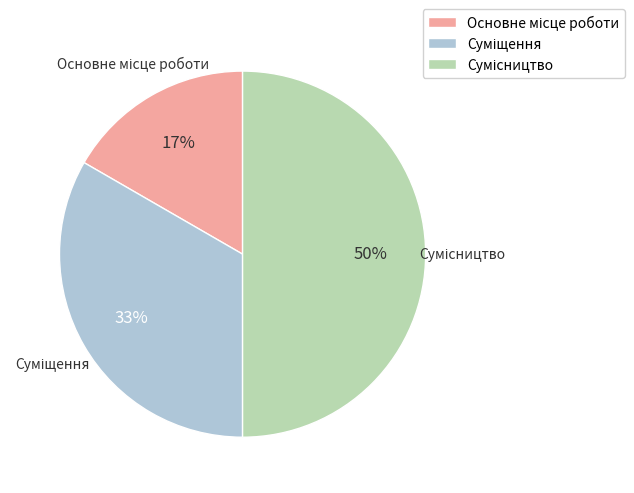

To the nearest percent, what is the difference between the largest and smallest slice percentages?

33%